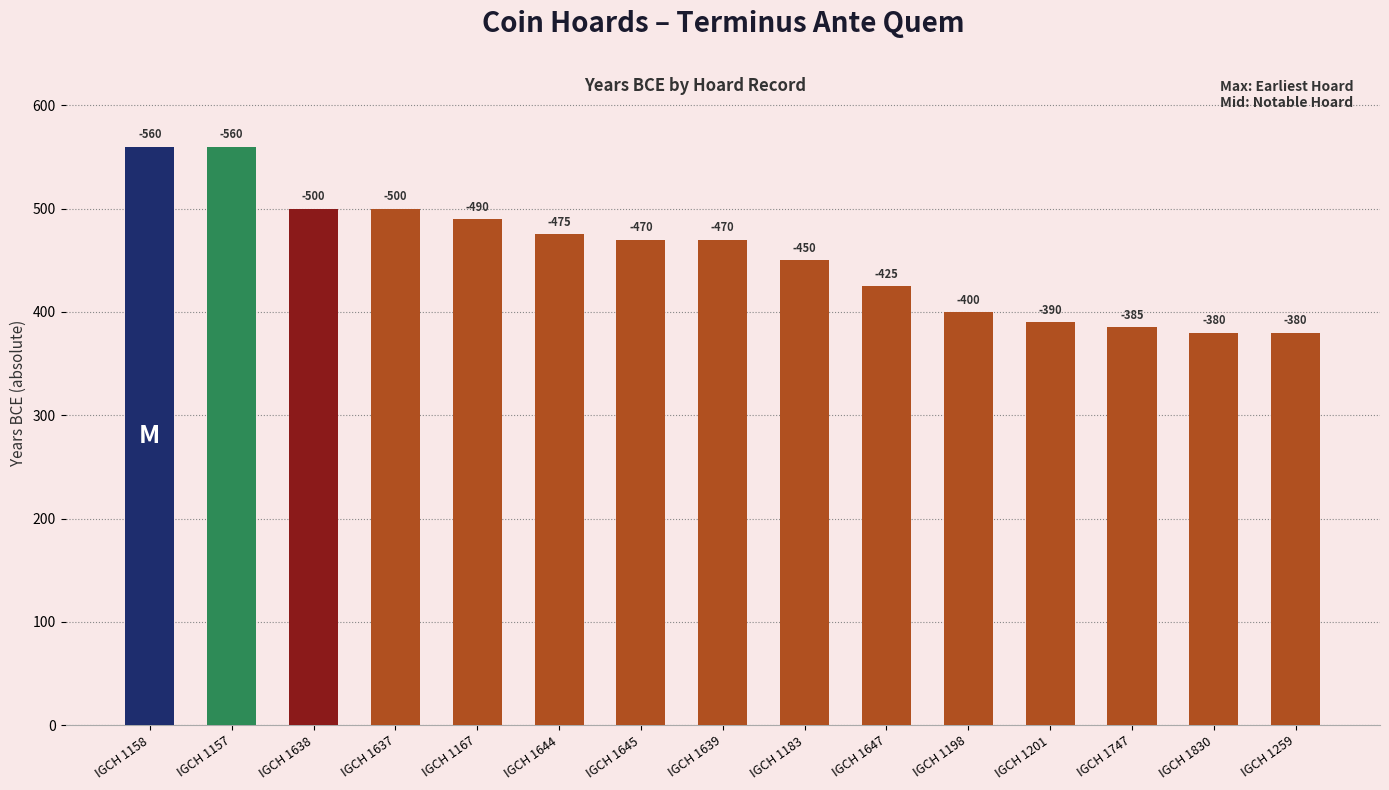

Approximately how many times larger is the value at IGCH 1747 compared to IGCH 1639?

0.8